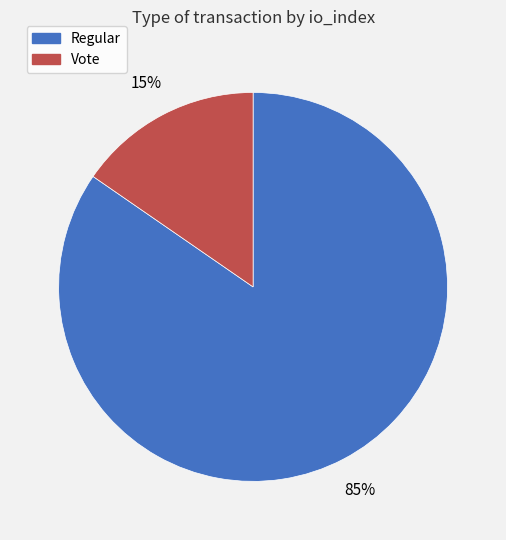

What percentage is the Regular slice, to the nearest percent?

85%